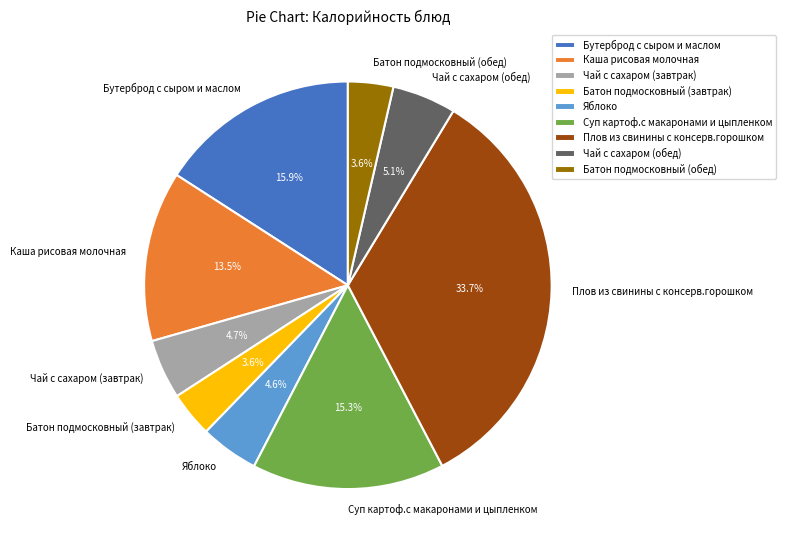

Which slice is the largest?

Плов из свинины с консерв.горошком